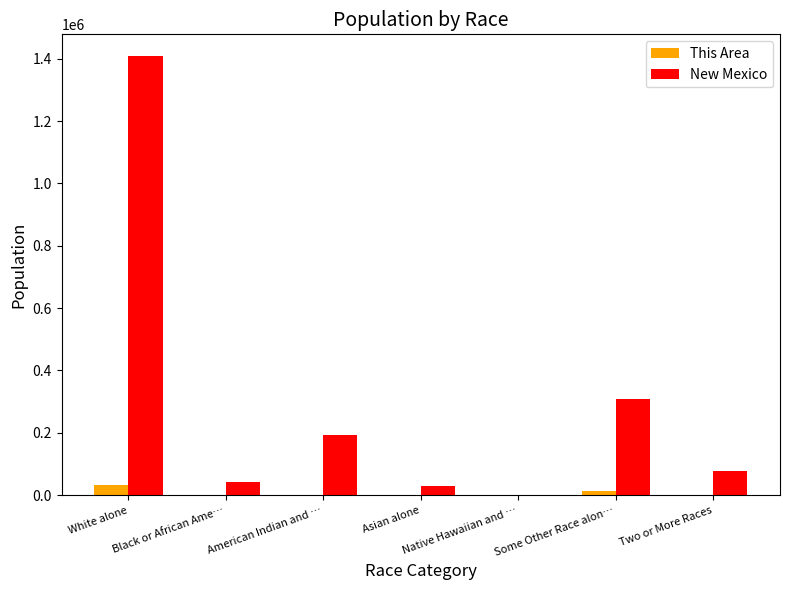

What is the total value across all series at White alone?

1441939